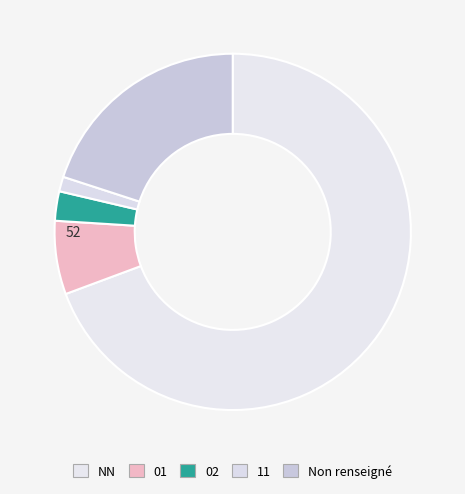

To the nearest percent, what is the difference between the largest and smallest slice percentages?

68%